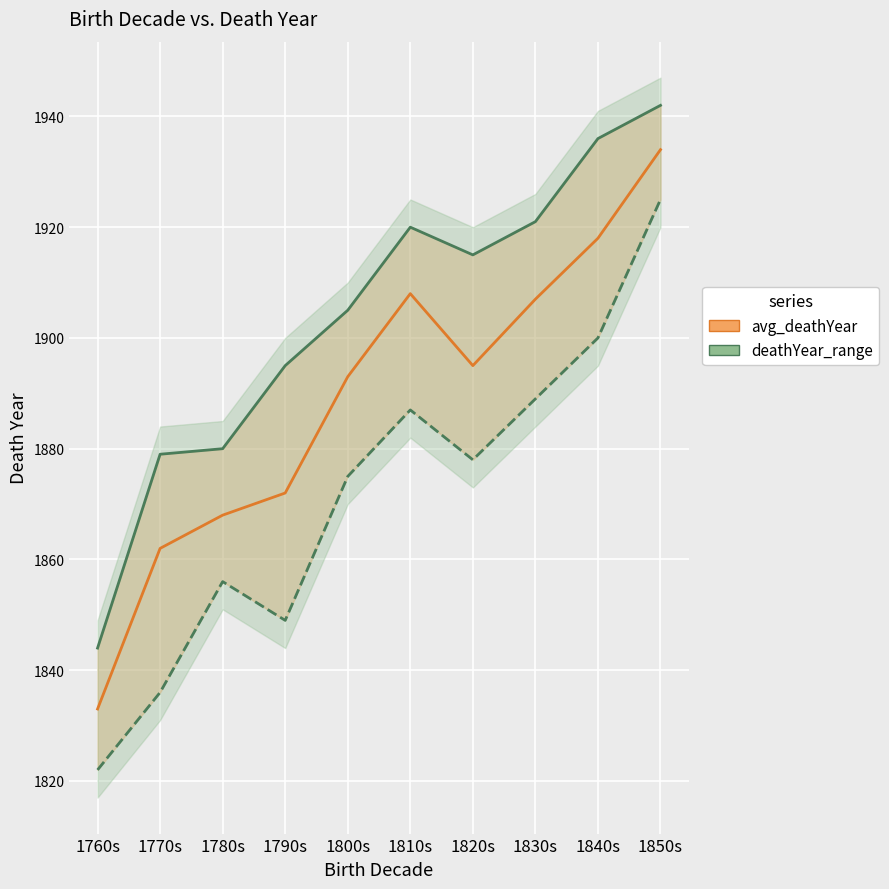

At 1830s, list the series in order from smallest to largest.

avg_deathYear, deathYear_range